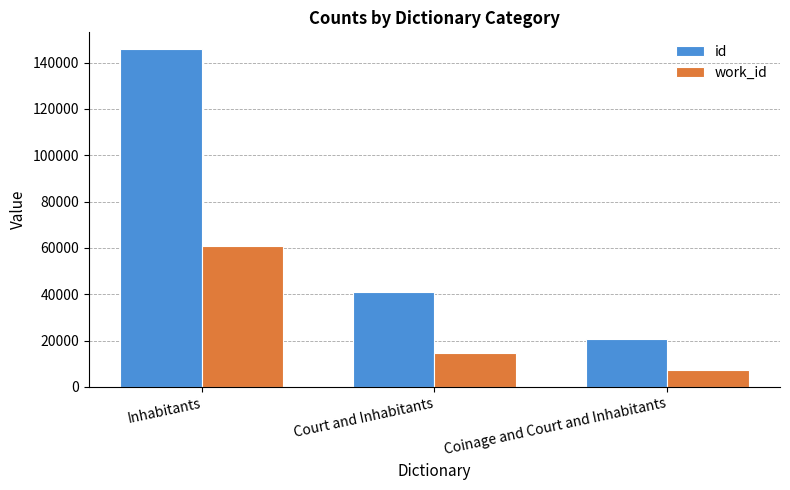

What are all the series names shown in the legend?

id, work_id